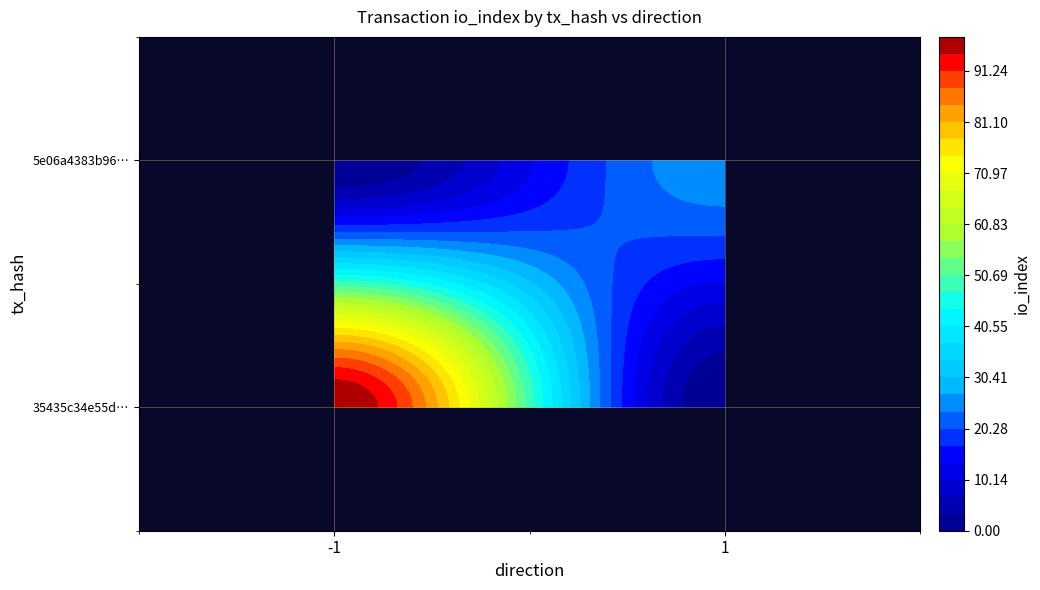

At how many categories does at least one series exceed 51?

1